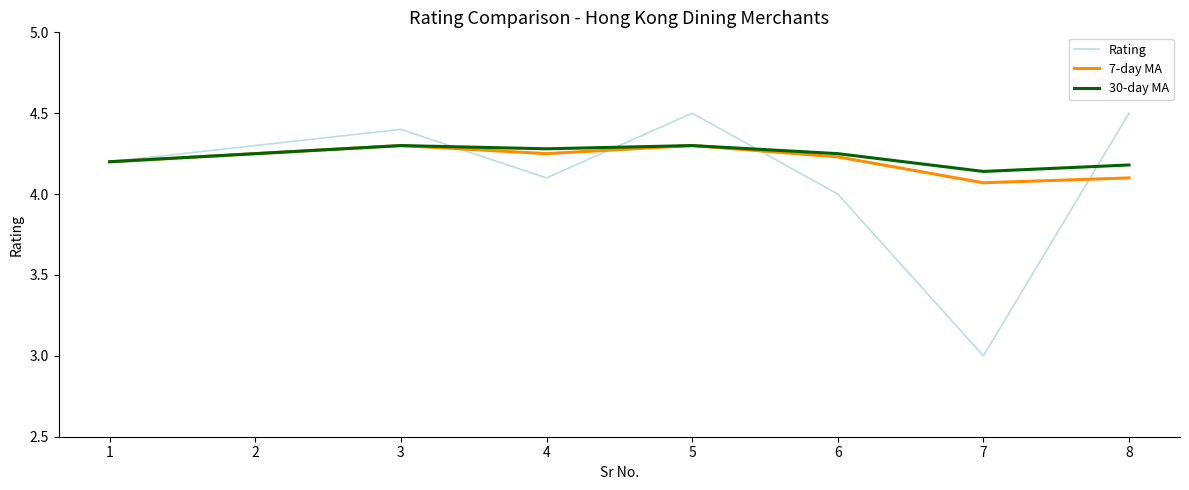

Is it true that 7-day MA equals 4.2 at 2?

True